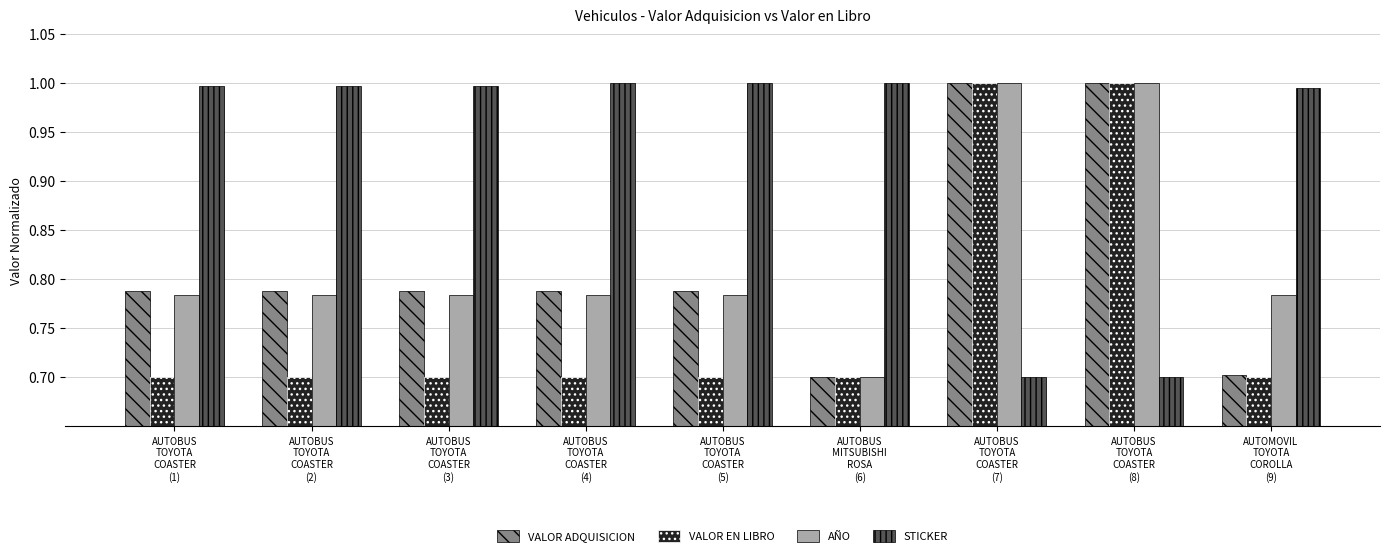

How many distinct data groups are displayed?

4